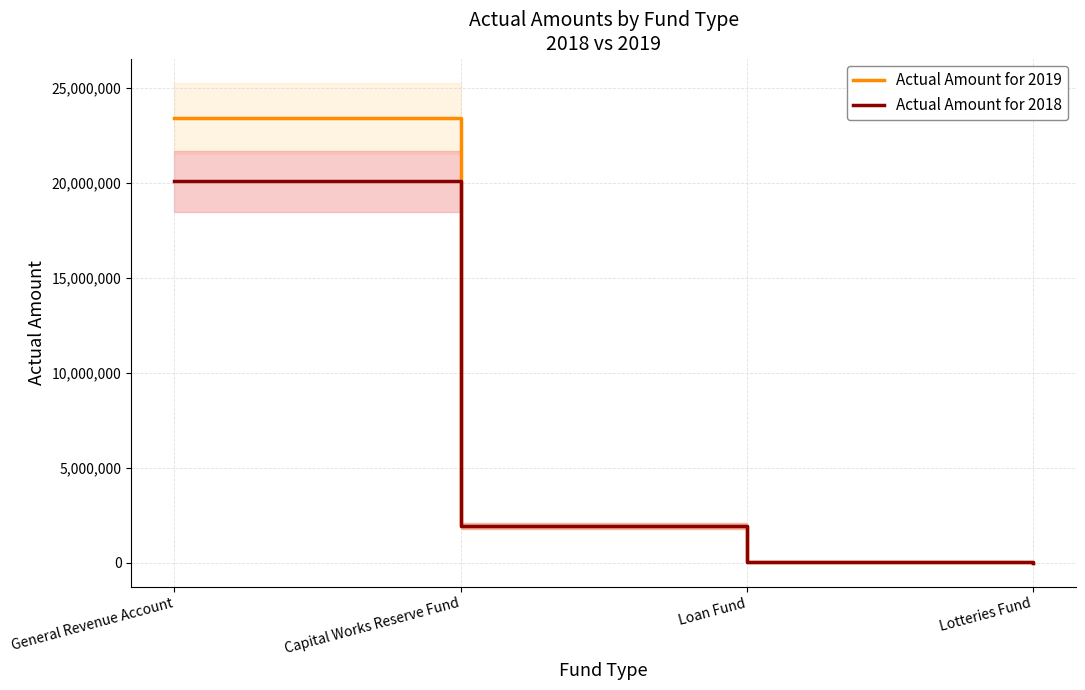

Reading left to right, extract all data points from this chart.

Actual Amount for 2019: General Revenue Account=23419273	Capital Works Reserve Fund=1950222	Loan Fund=27186	Lotteries Fund=14512
Actual Amount for 2018: General Revenue Account=20093160	Capital Works Reserve Fund=1947802	Loan Fund=23356	Lotteries Fund=10895